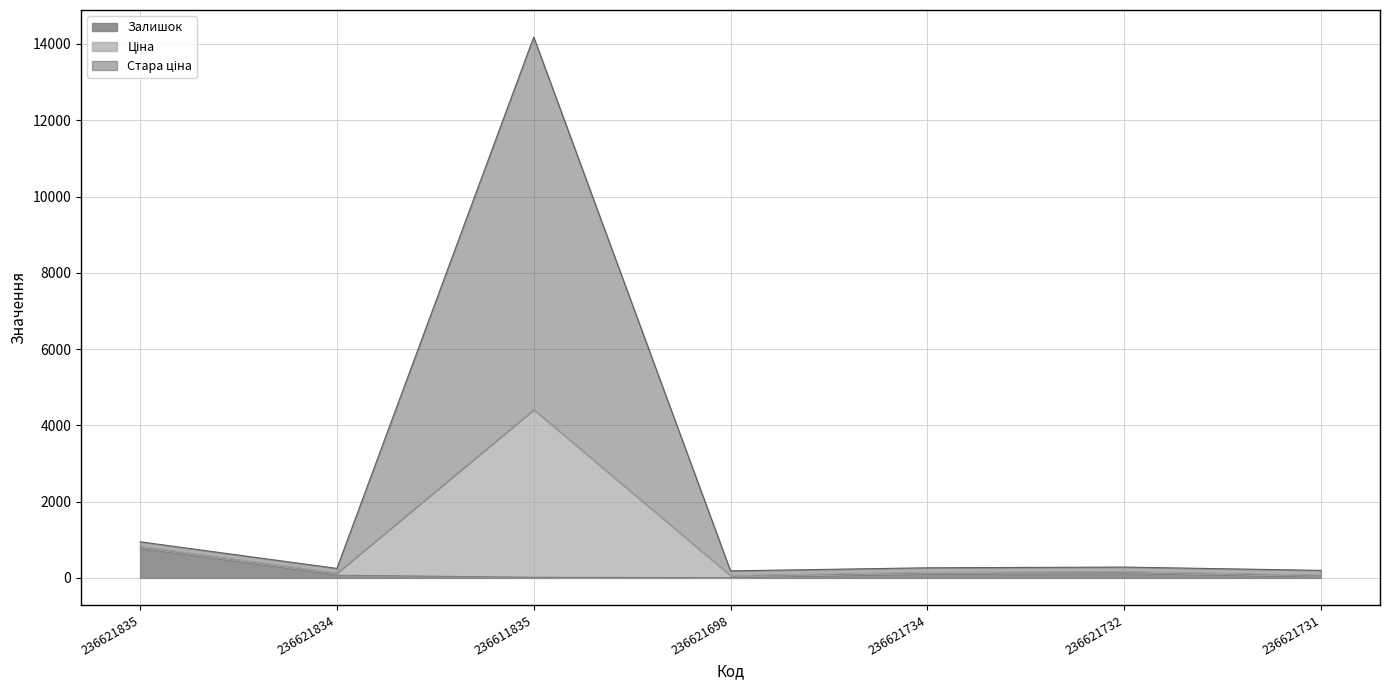

True or false: Залишок and Ціна intersect in this chart.

False